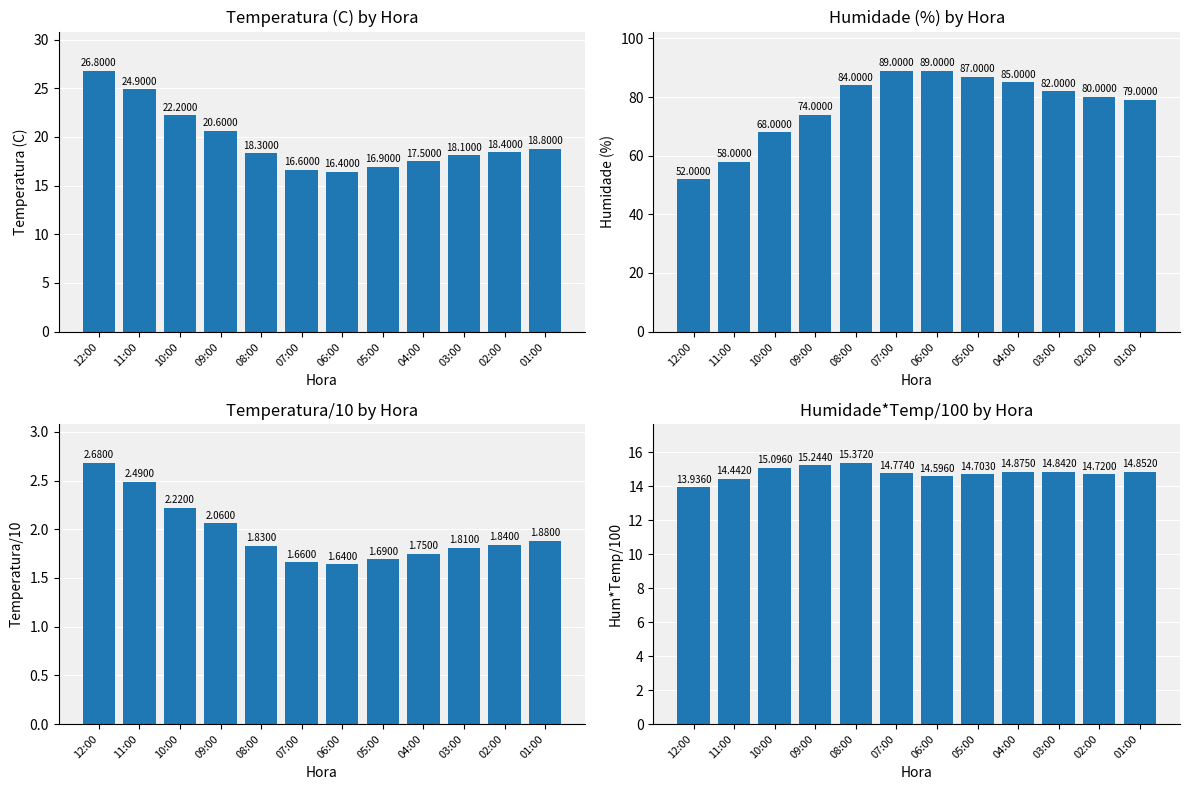

What is the total value across all series at 07:00?

122.0